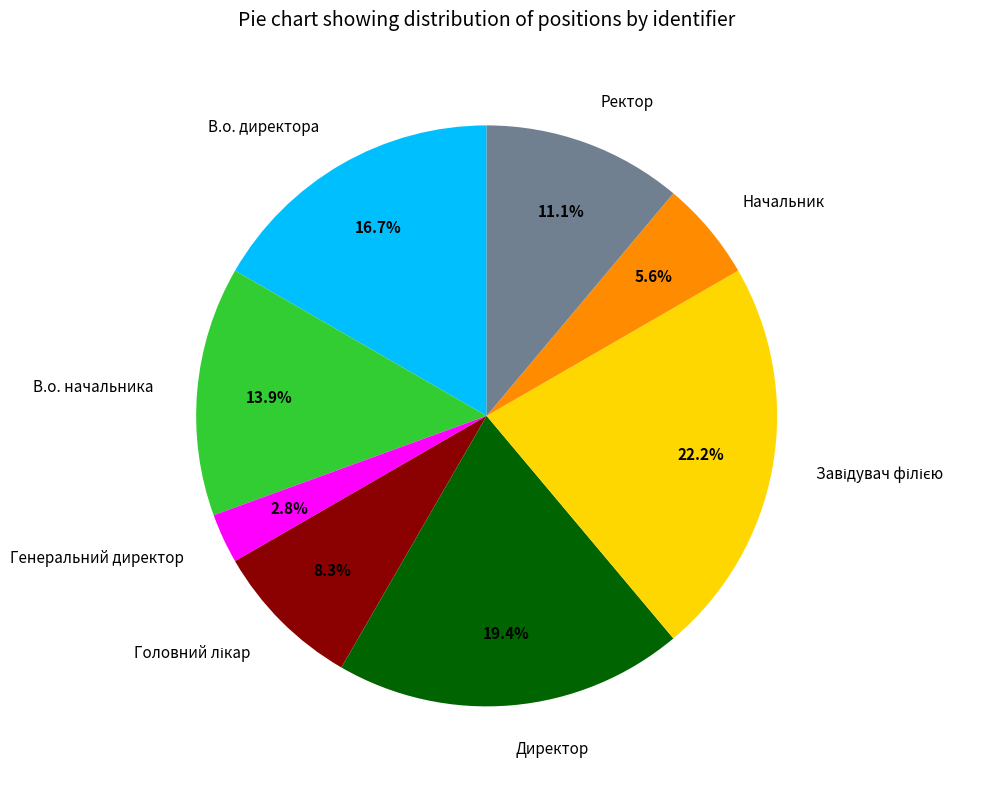

Approximately how many times larger is the value at В.о. директора compared to Начальник?

3.0